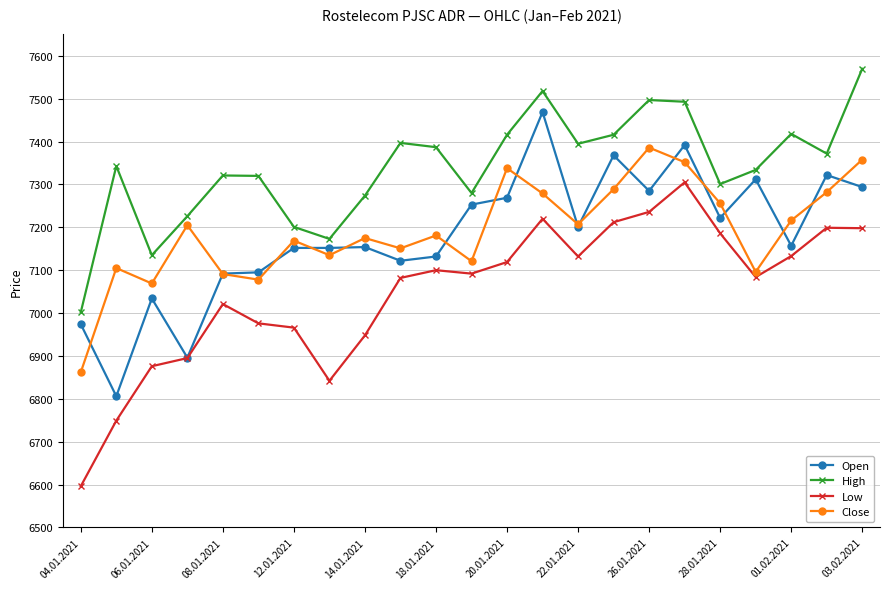

True or false: High and Low intersect in this chart.

False